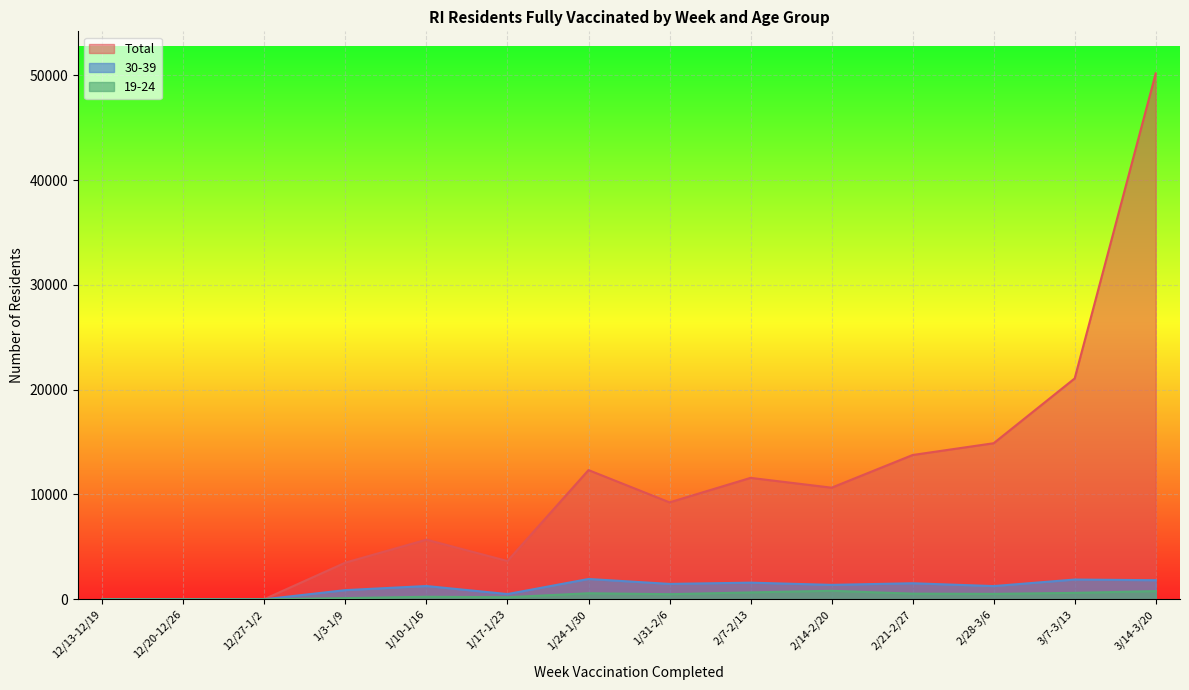

True or false: 19-24 has more than 2 points higher than both neighbors.

True